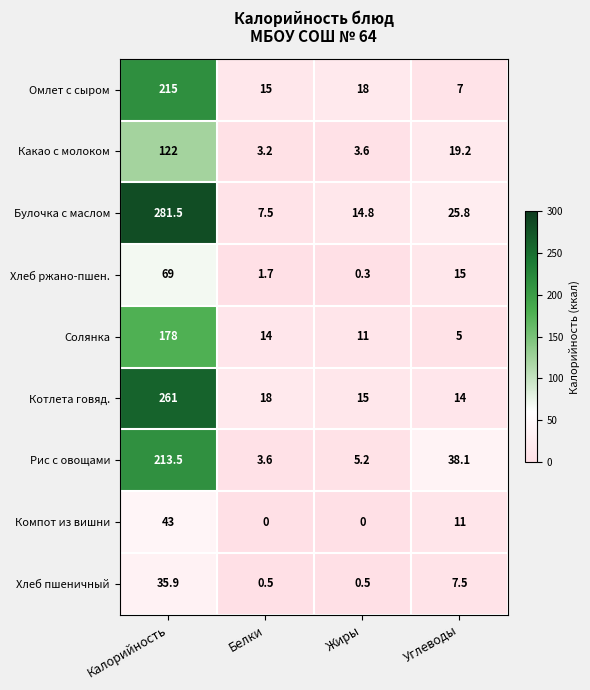

Which series has the widest spread of values?

Булочка с маслом